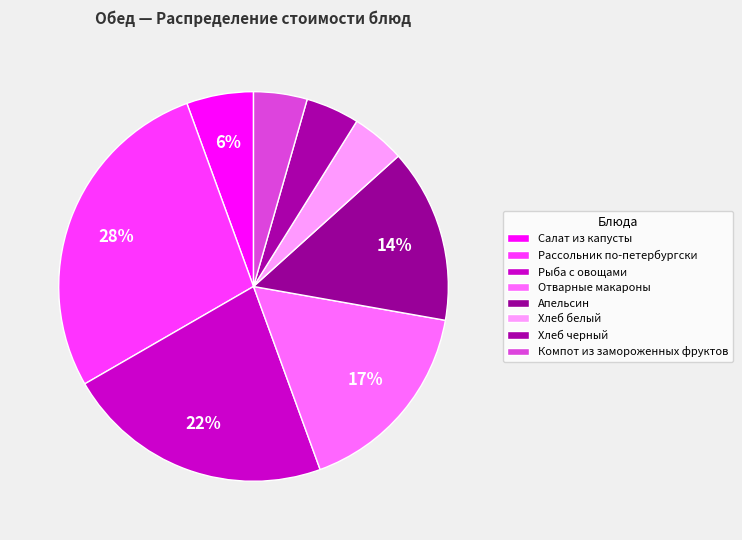

To the nearest percent, what is the difference between the Хлеб белый and Рассольник по-петербургски slice percentages?

23%